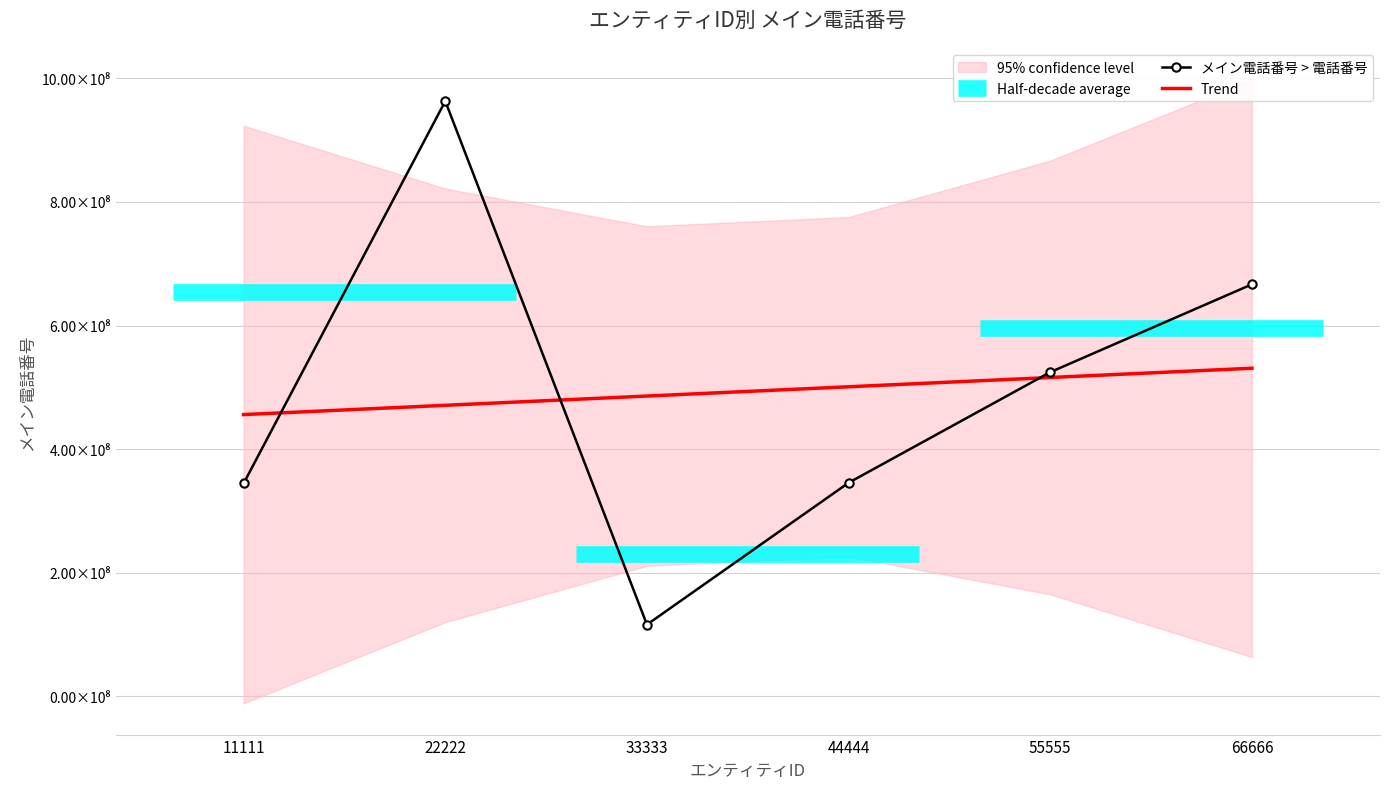

Reading left to right, list all the values displayed in this chart.

メイン電話番号 > 電話番号: 344440000.0	963121211.0	116000000.0	345555555.0	524544444.0	666666666.0
Trend: 455890937.6	470889754.3	485888571.0	500887387.7	515886204.4	530885021.0